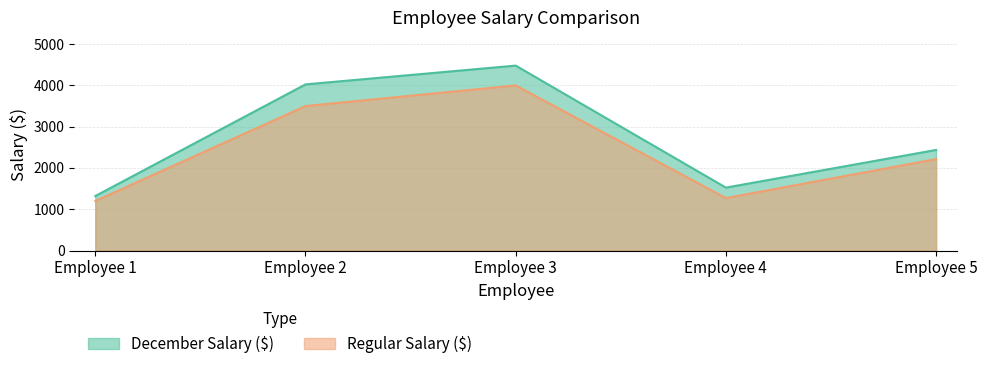

At which category does December Salary ($) reach its first local valley?

Employee 4